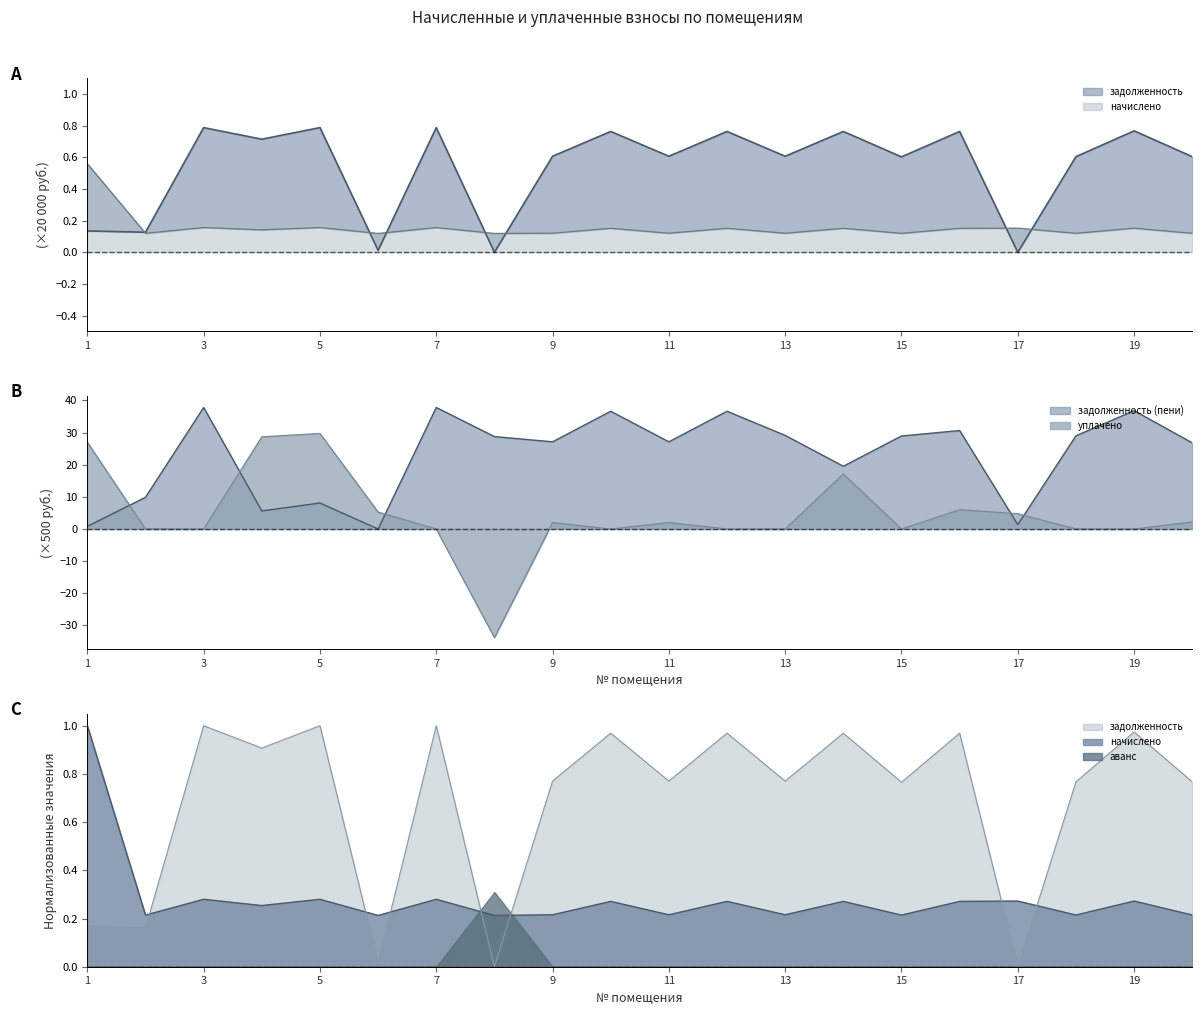

What is the value of the начислено point at the 9th from the left?

0.2